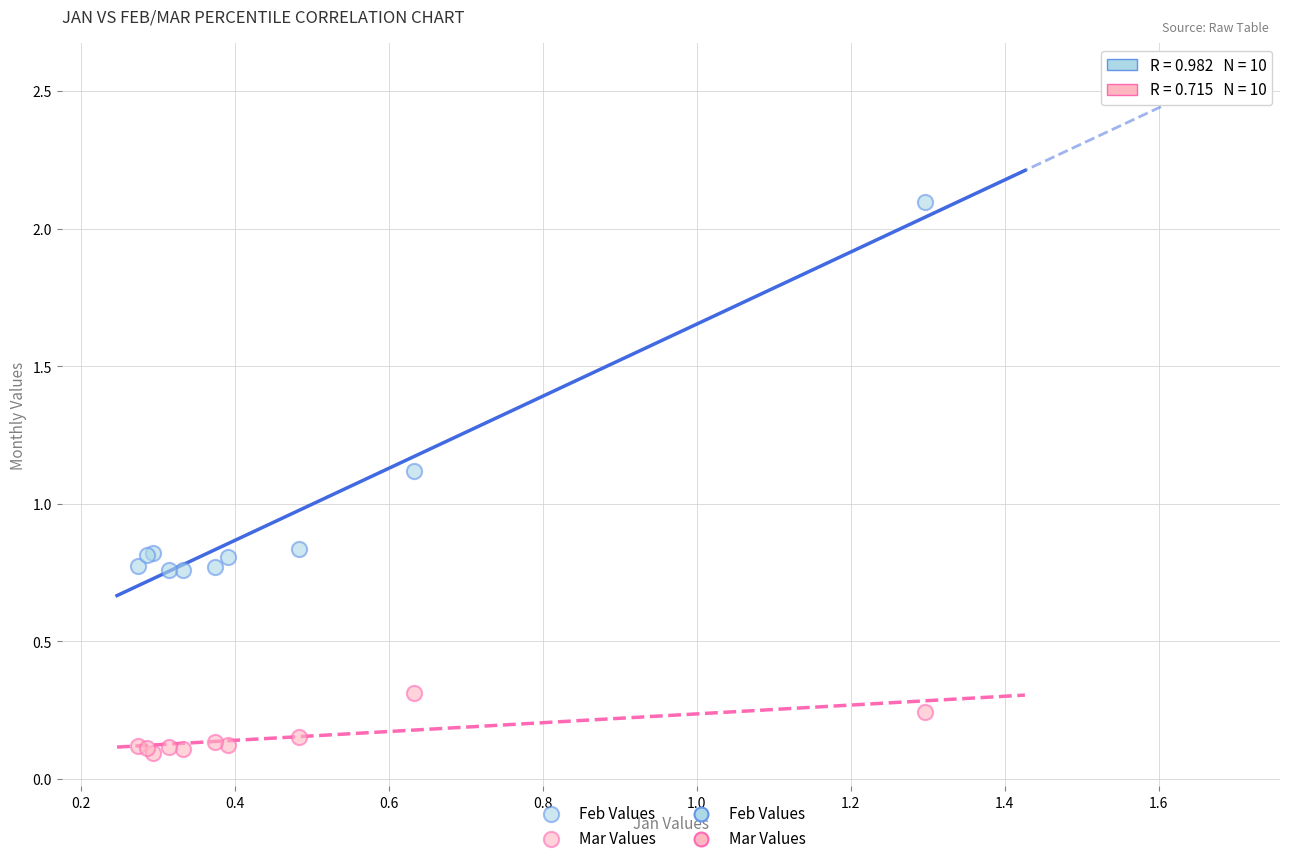

What is the X range (max minus min) for the scatter plot?

1.0